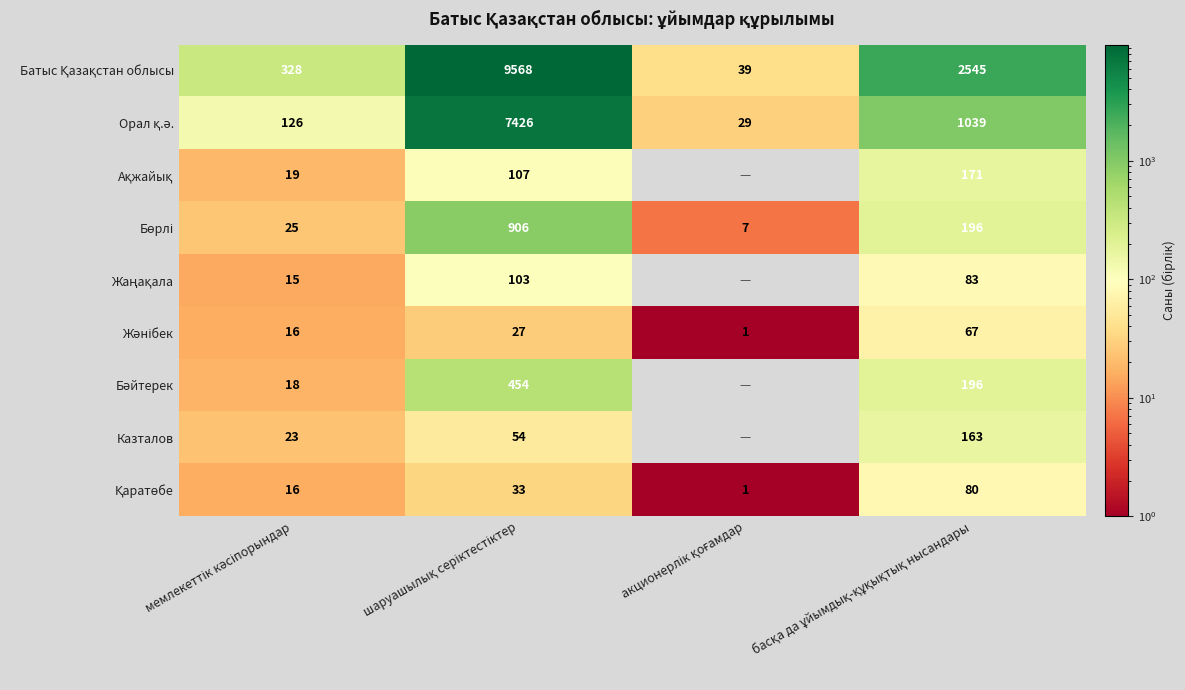

What is the approximate value of Ақжайық at мемлекеттік кәсіпорындар?

19.0